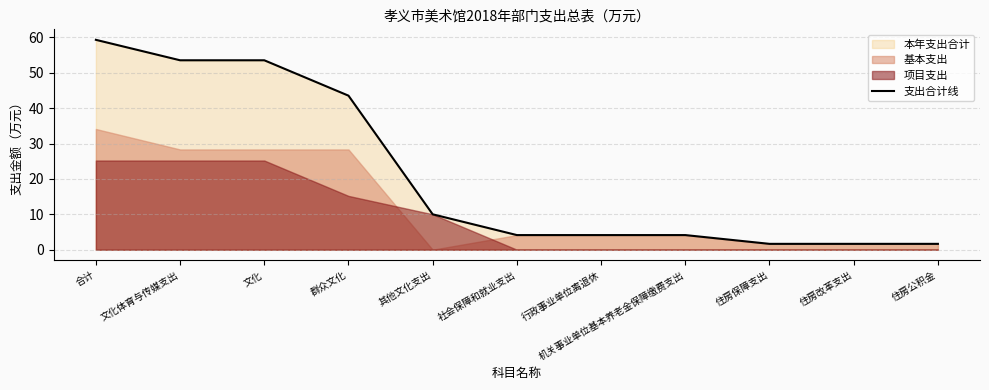

True or false: there are more than 0 points higher than both neighbors.

False